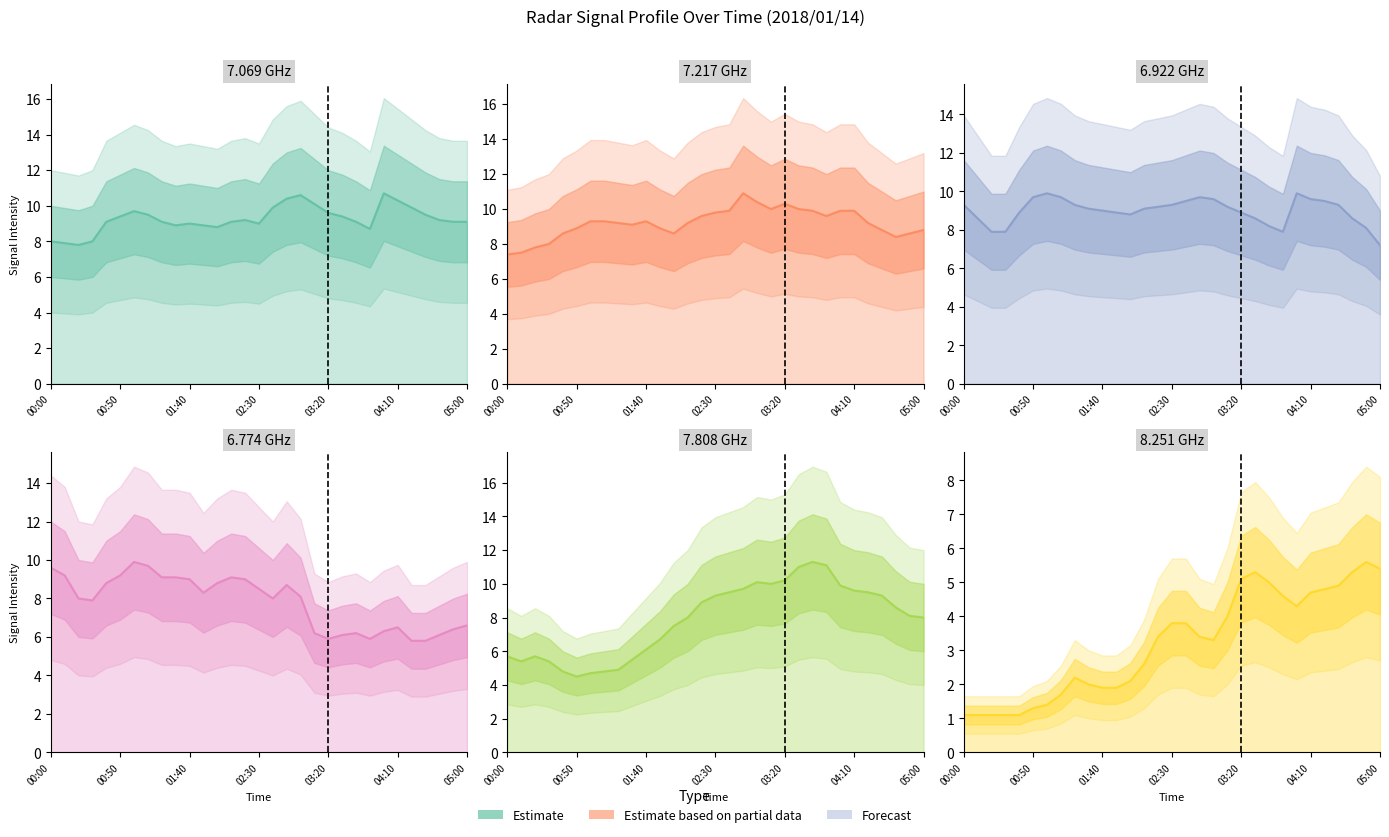

At 14, list the series in order from smallest to largest.

8.251 GHz, 7.808 GHz, 6.774 GHz, 7.069 GHz, 6.922 GHz, 7.217 GHz